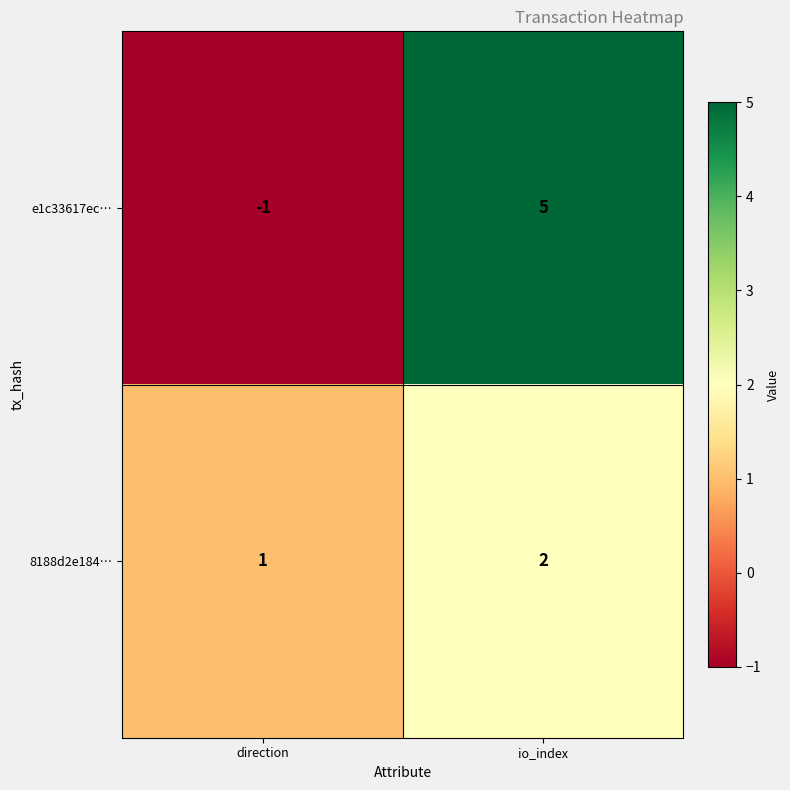

Reading left to right, transcribe all the data shown in this chart.

e1c33617ec…: direction=-1	io_index=5
8188d2e184…: direction=1	io_index=2